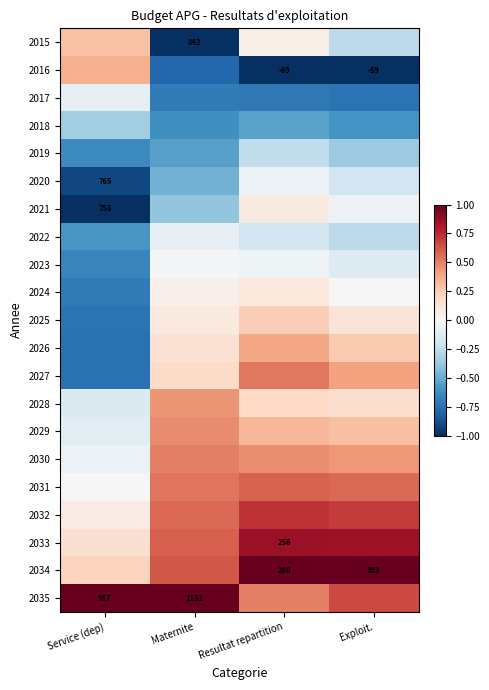

At which label is 2017 closest to 0?

Service (dep)